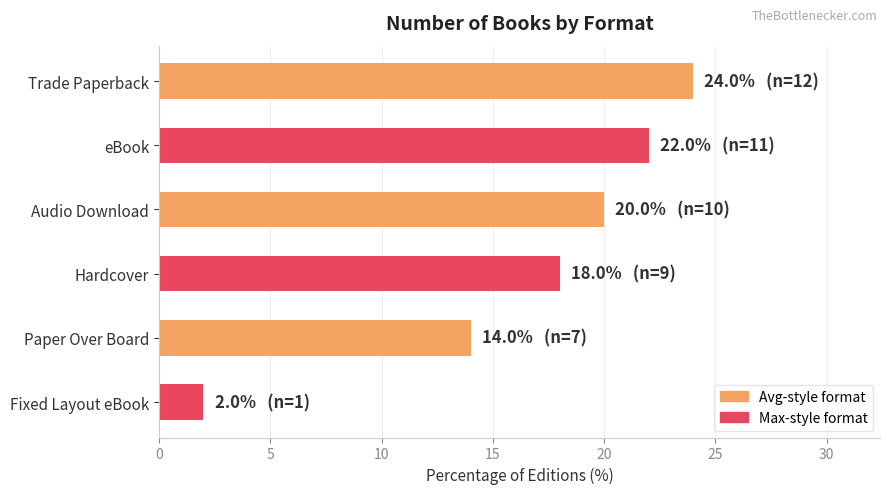

Reading top to bottom, what are all the values shown in this chart?

24.0	22.0	20.0	18.0	14.0	2.0